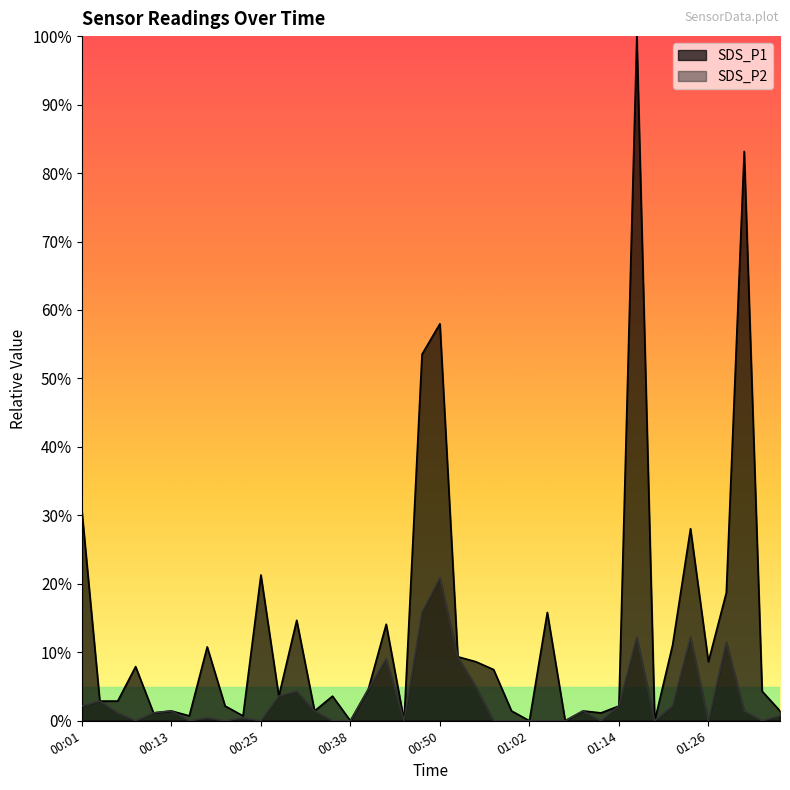

How many lines are shown in the chart?

2